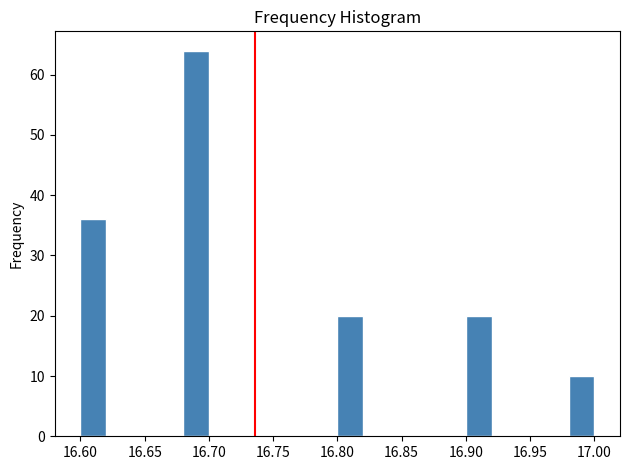

Reading left to right, list every bar in this chart as the range it spans on the x-axis followed by its height. The values are not printed on the chart, so give them approximately, as read against the axis.

16.60 to 16.62: 36
16.62 to 16.64: 0
16.64 to 16.66: 0
16.66 to 16.68: 0
16.68 to 16.70: 64
16.70 to 16.72: 0
16.72 to 16.74: 0
16.74 to 16.76: 0
16.76 to 16.78: 0
16.78 to 16.80: 0
16.80 to 16.82: 20
16.82 to 16.84: 0
16.84 to 16.86: 0
16.86 to 16.88: 0
16.88 to 16.90: 0
16.90 to 16.92: 20
16.92 to 16.94: 0
16.94 to 16.96: 0
16.96 to 16.98: 0
16.98 to 17.00: 10